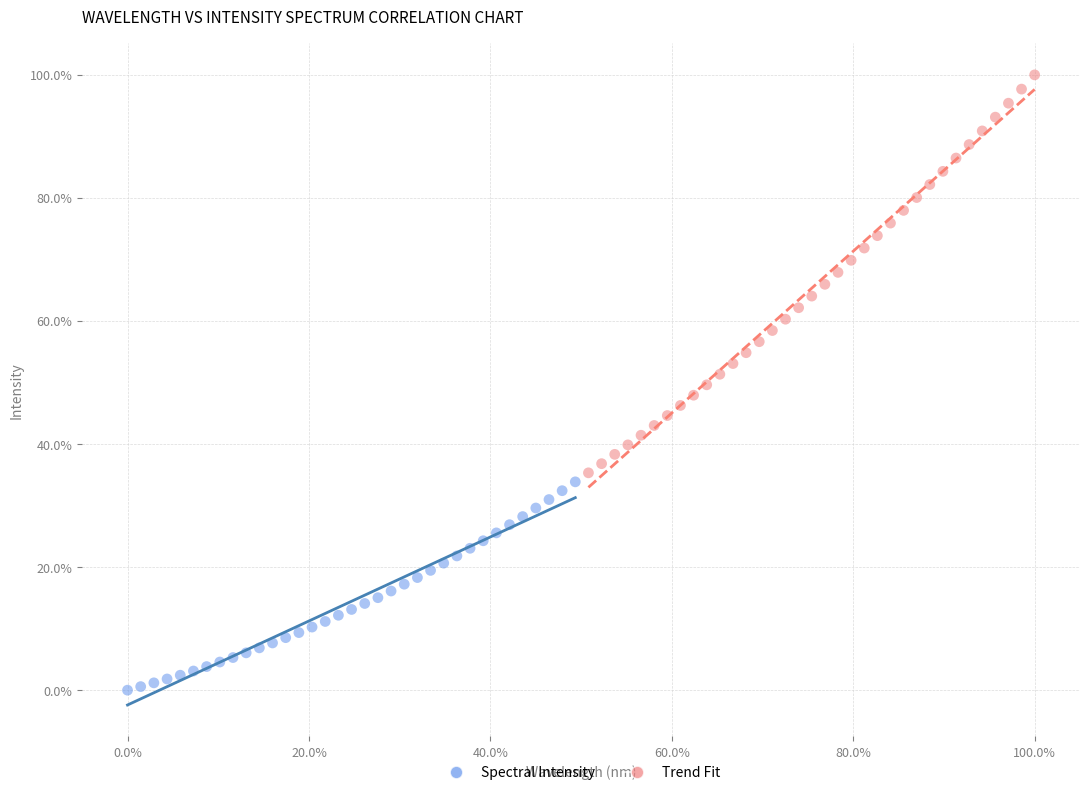

Which series contains the highest Y value?

Trend Fit